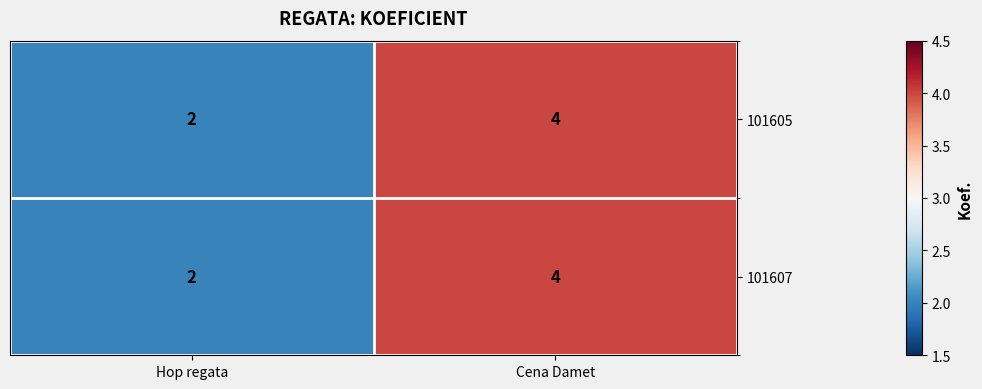

What is the sum of all 101607 values?

6